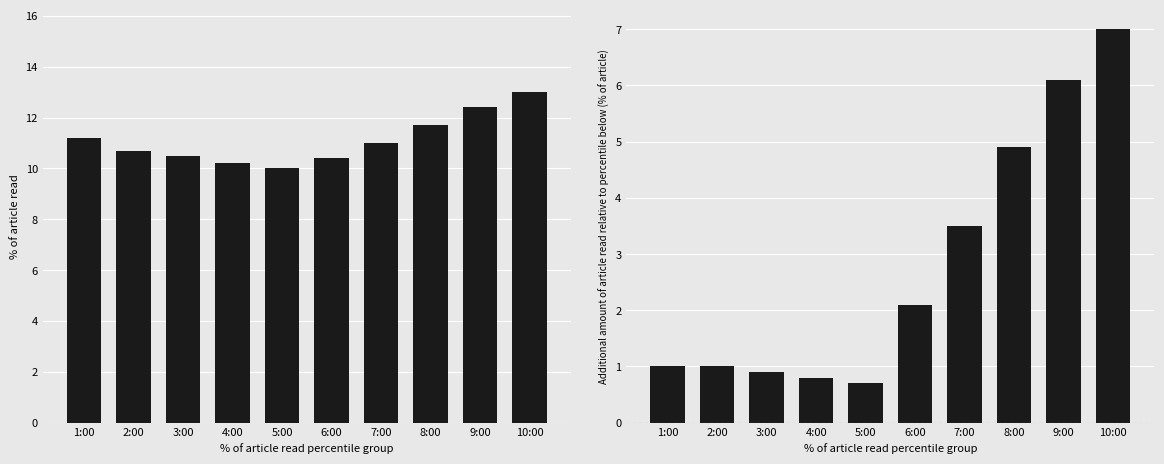

What position from the left is 2:00?

2